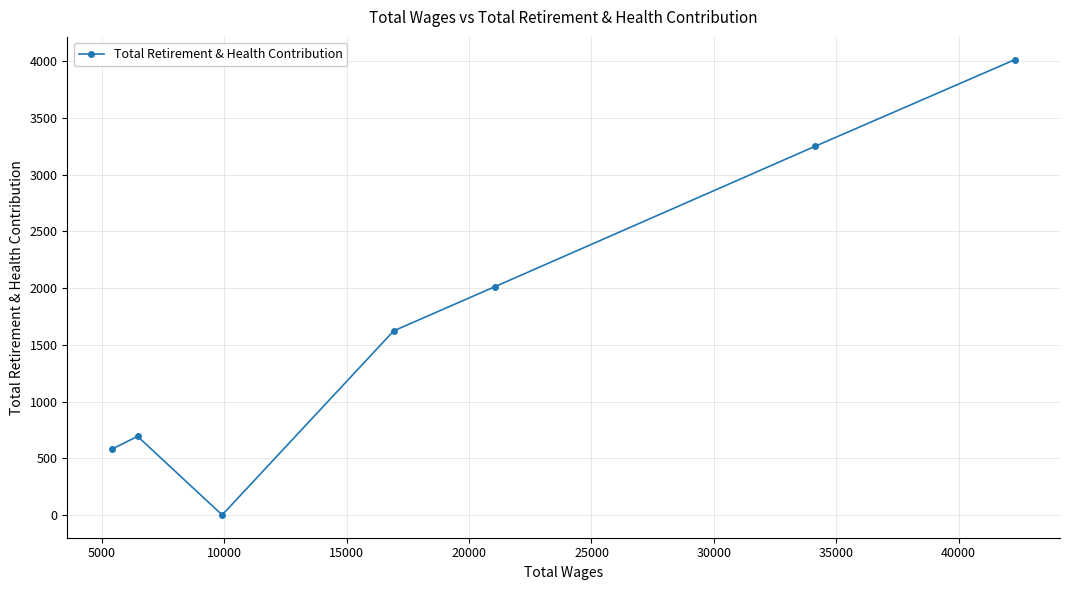

What is the greatest value displayed?

4014